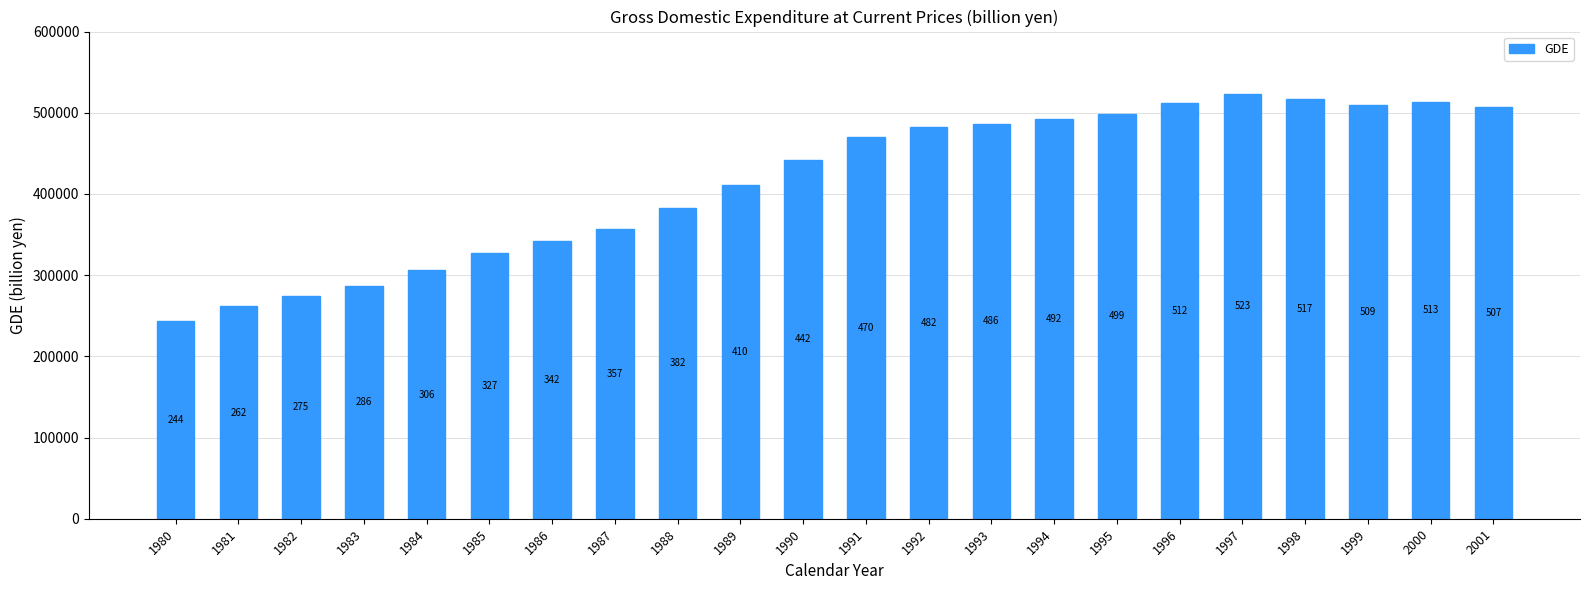

What is the value of the 9th bar from the left?

382454.1